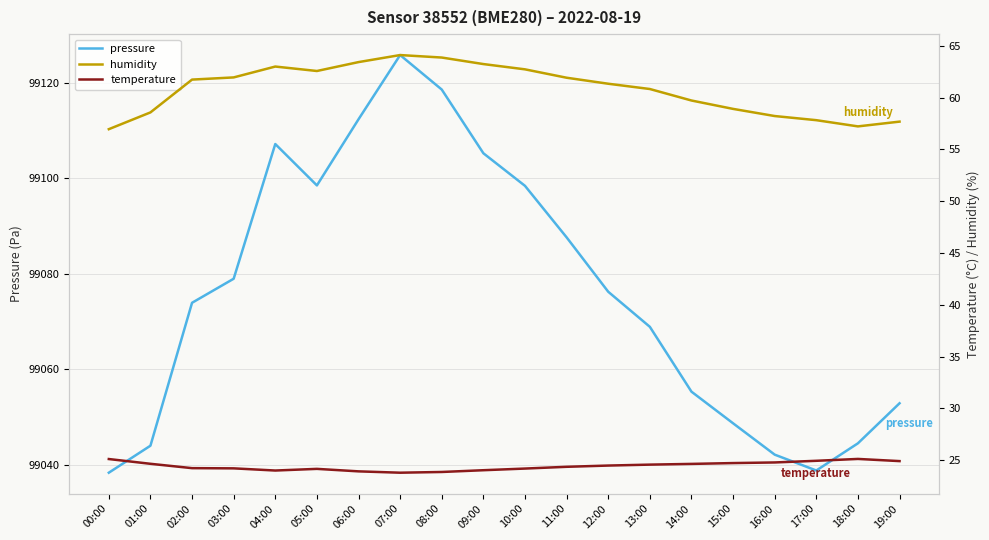

True or false: humidity has more than 1 interior local peaks.

True